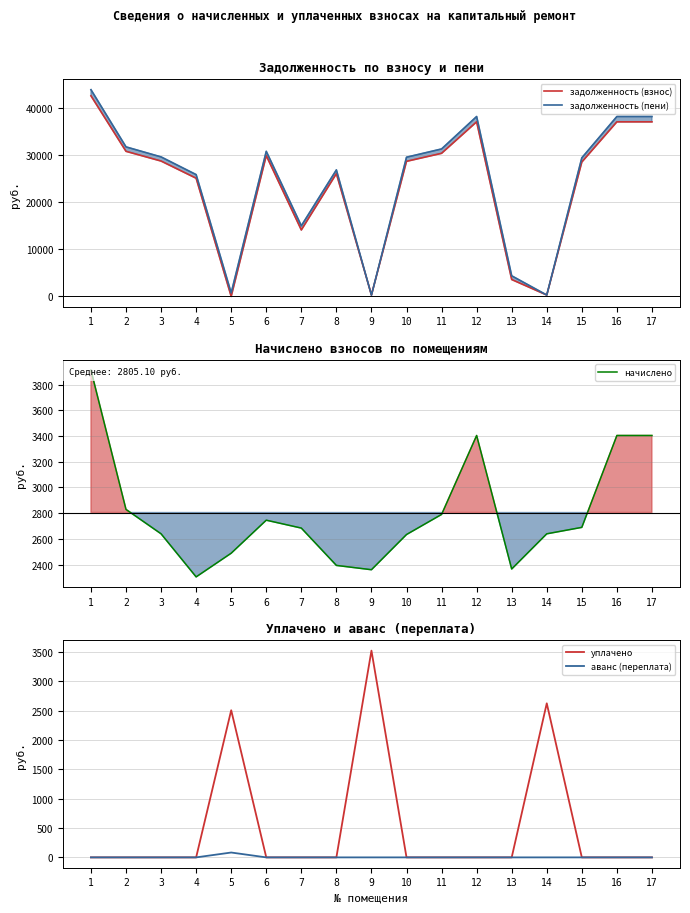

How many series are shown in this chart?

5